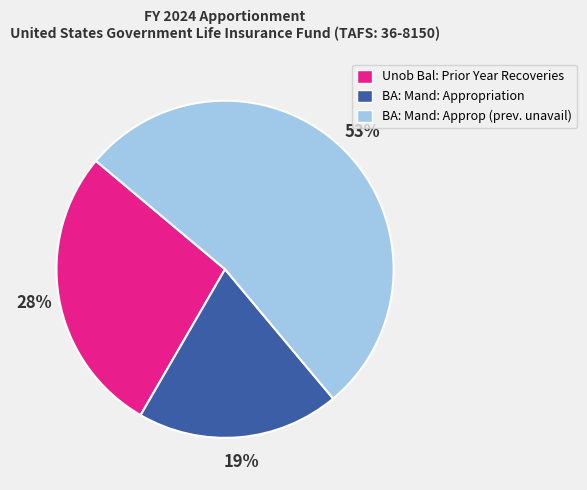

Is there a majority slice in this chart?

Yes